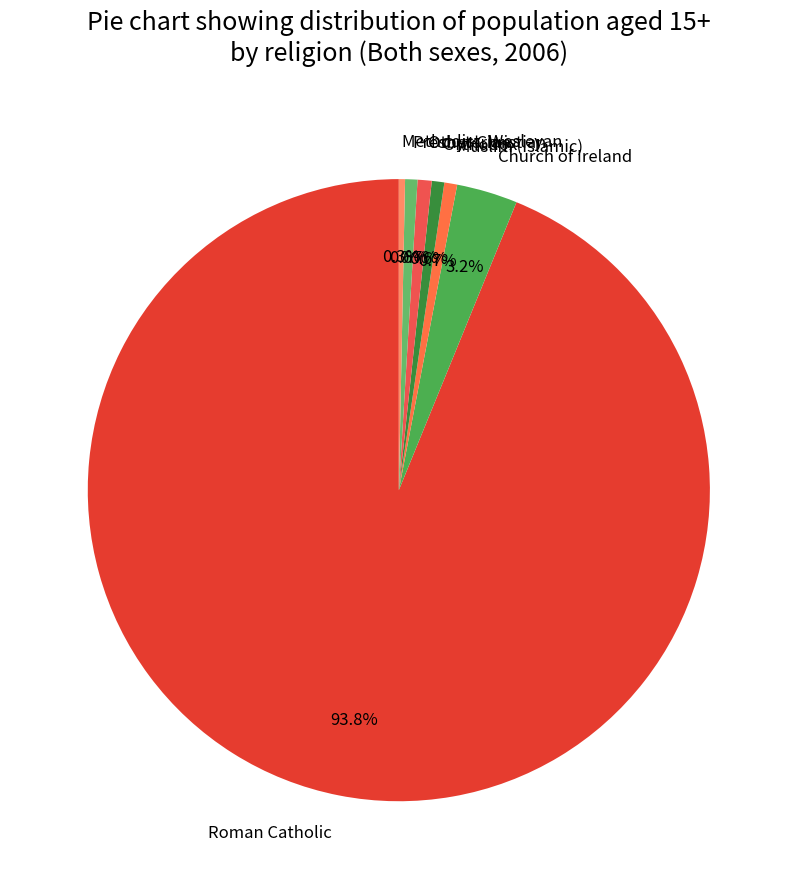

Is there any slice that represents more than half of the pie?

Yes